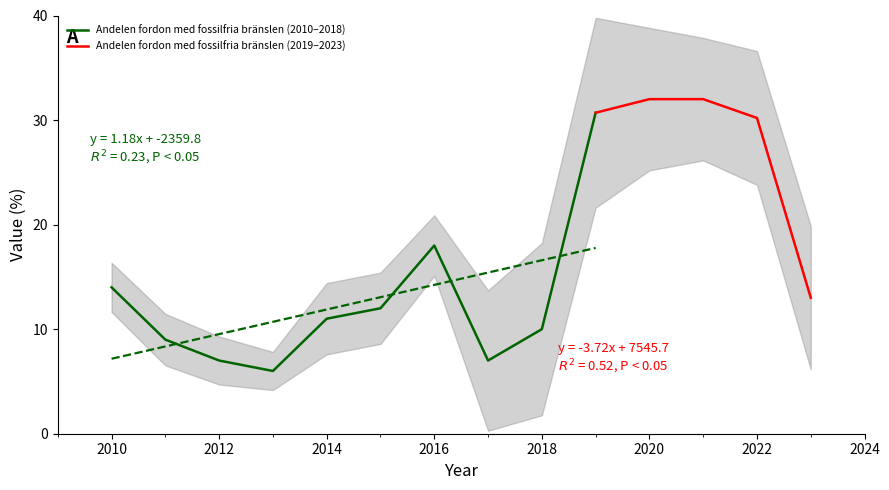

Is it true that the value at 2016 is 9.7?

False